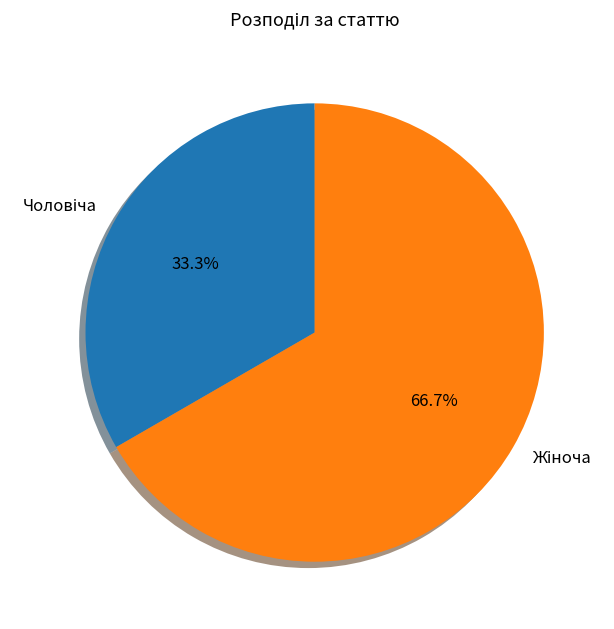

Is there a majority slice in this chart?

Yes